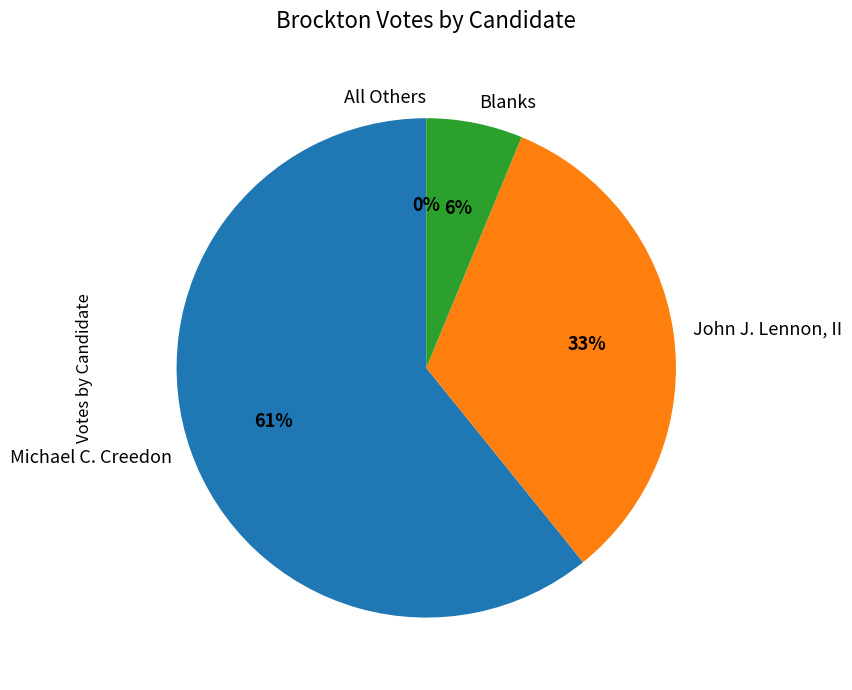

To the nearest percent, what is the combined percentage of John J. Lennon, II and Michael C. Creedon?

94%